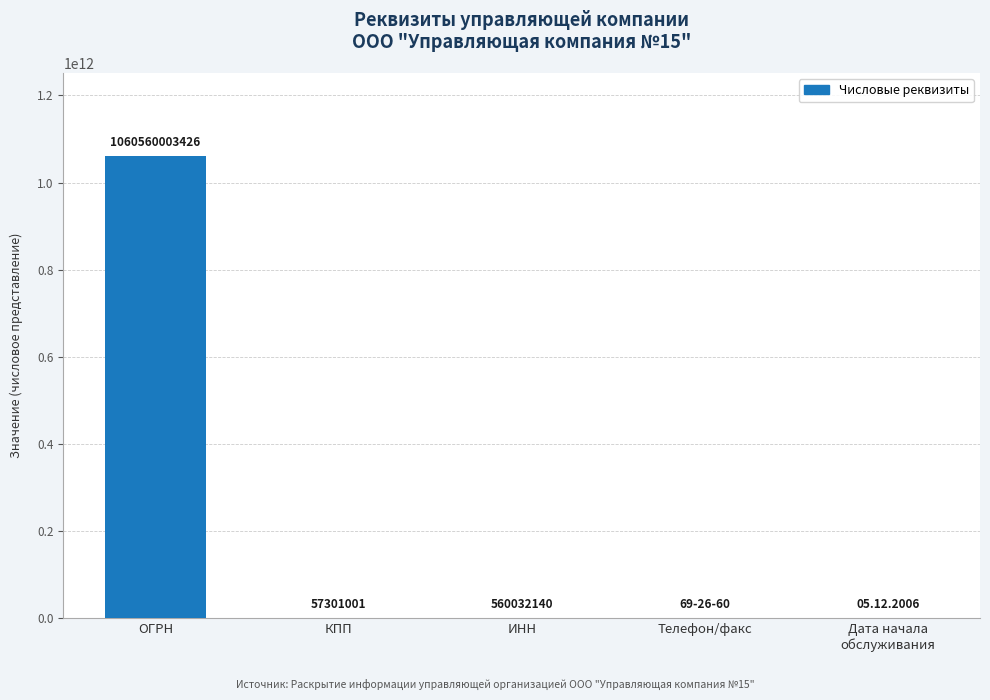

What is the greatest value displayed?

1060560003426